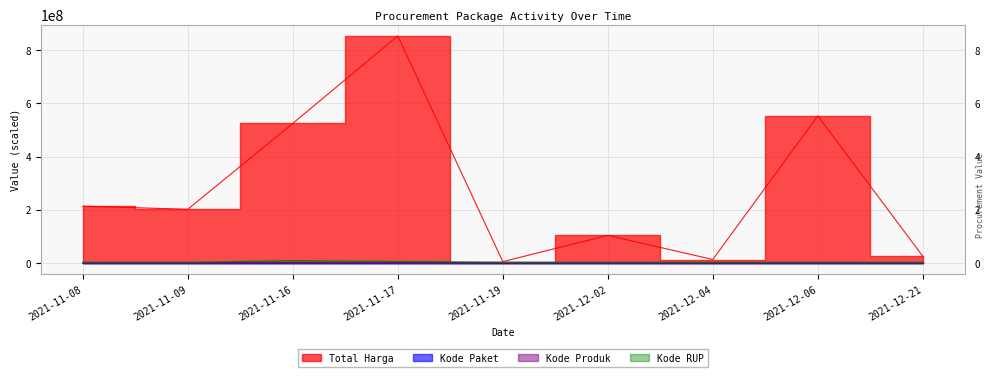

Reading left to right, what are all the values shown in this chart?

Total Harga: 213825000.0	202000000.0	524789100.0	853400000.0	5267600.0	104040877.0	13345000.0	553107700.0	25648640.0
Kode Paket: 18.7	23.2	109.0	83.6	53.5	796.1	121.6	371.0	335.9
Kode Produk: 12868.5	7214.6	32465.1	20170.1	13411.9	90156.4	13459.1	34377.5	26828.2
Kode RUP: 3030253.5	3037007.8	9123744.7	6032163.8	3047305.9	3053446.6	3074517.3	3053446.6	3053446.6